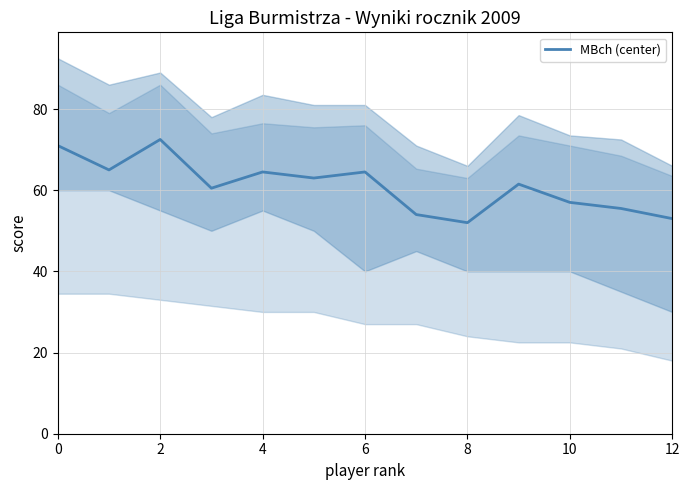

The MBch (center) series shows 72.5 at 2. True or false?

True